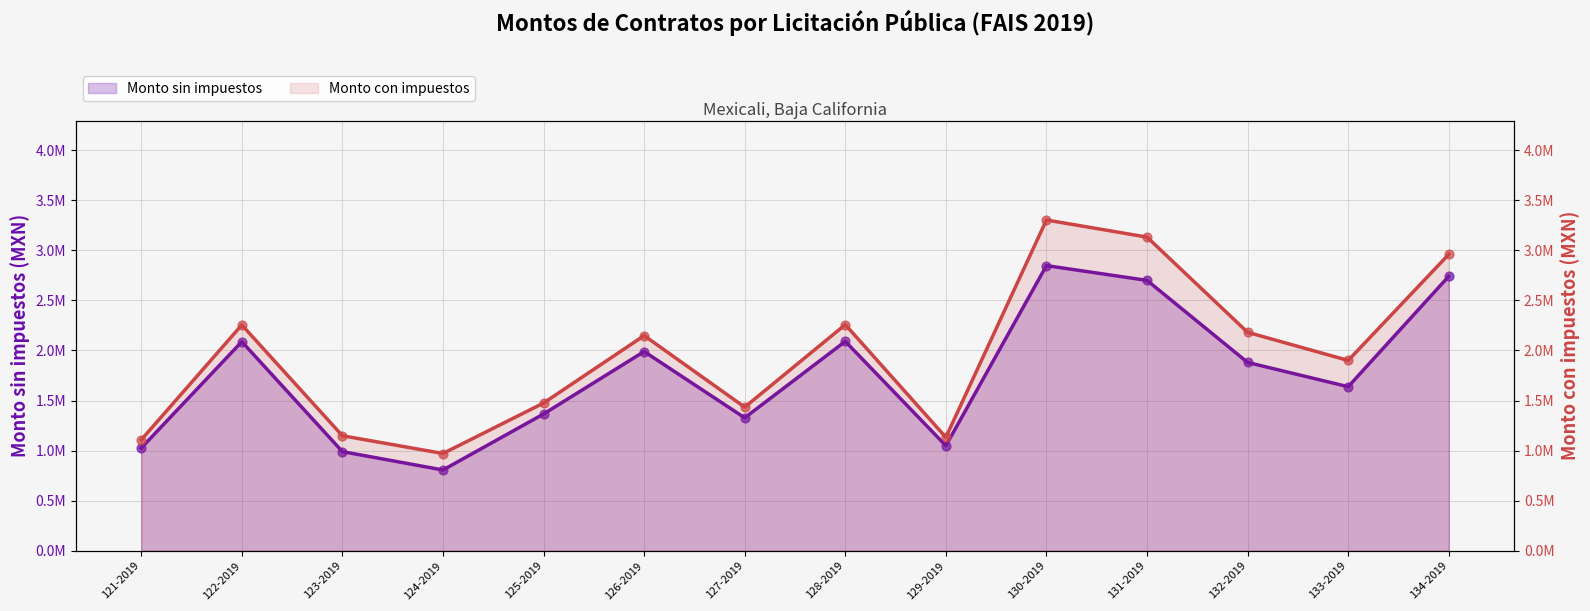

What is the total value across all series at 130-2019?

6150400.0